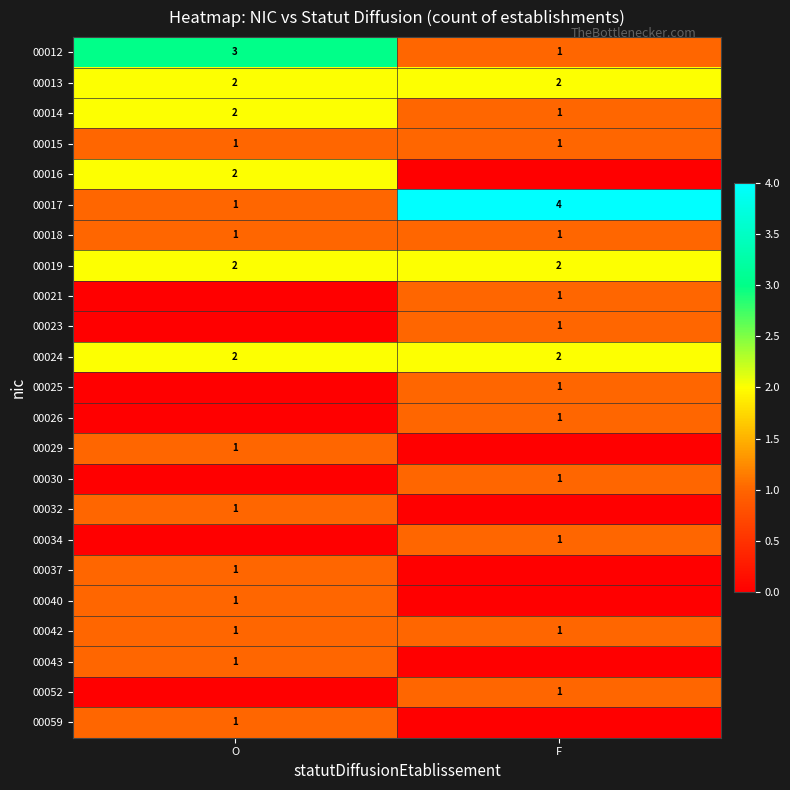

The 00014 series shows 3 at O. True or false?

False